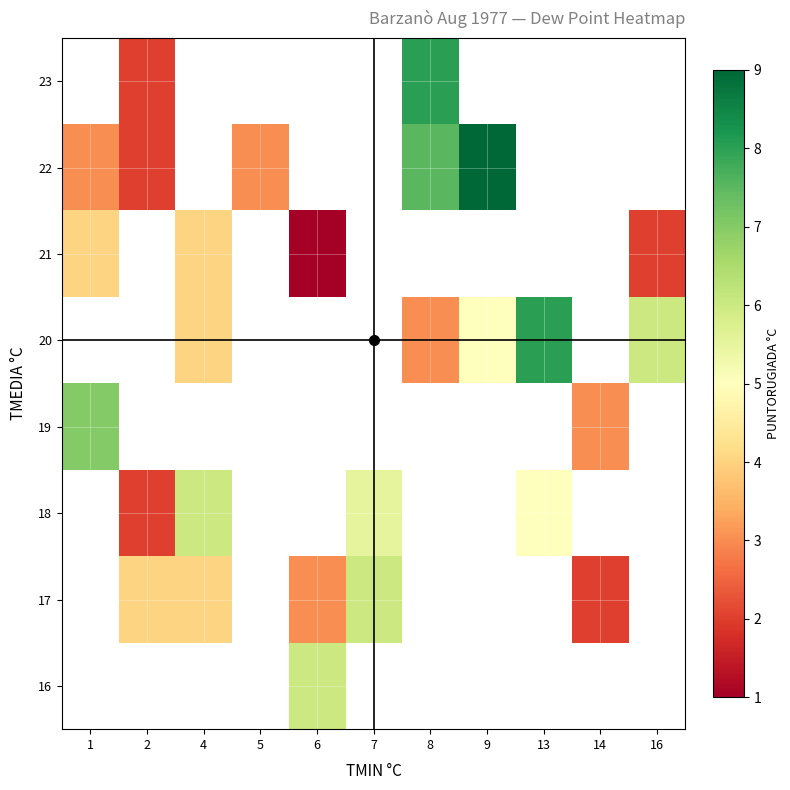

Count the row_4 values in the range 4 to 8.

4